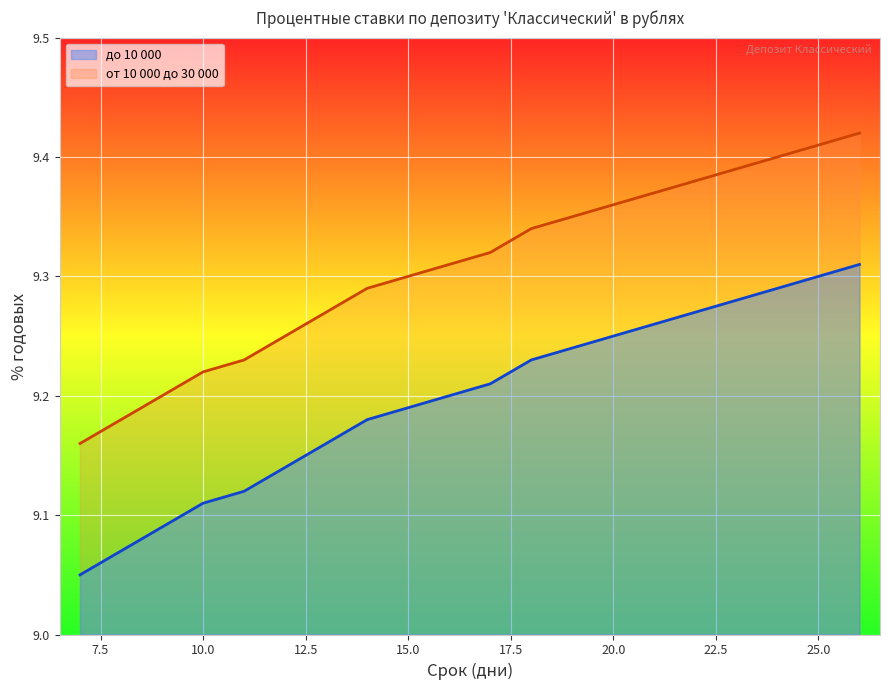

At how many categories does at least one series exceed 9?

20